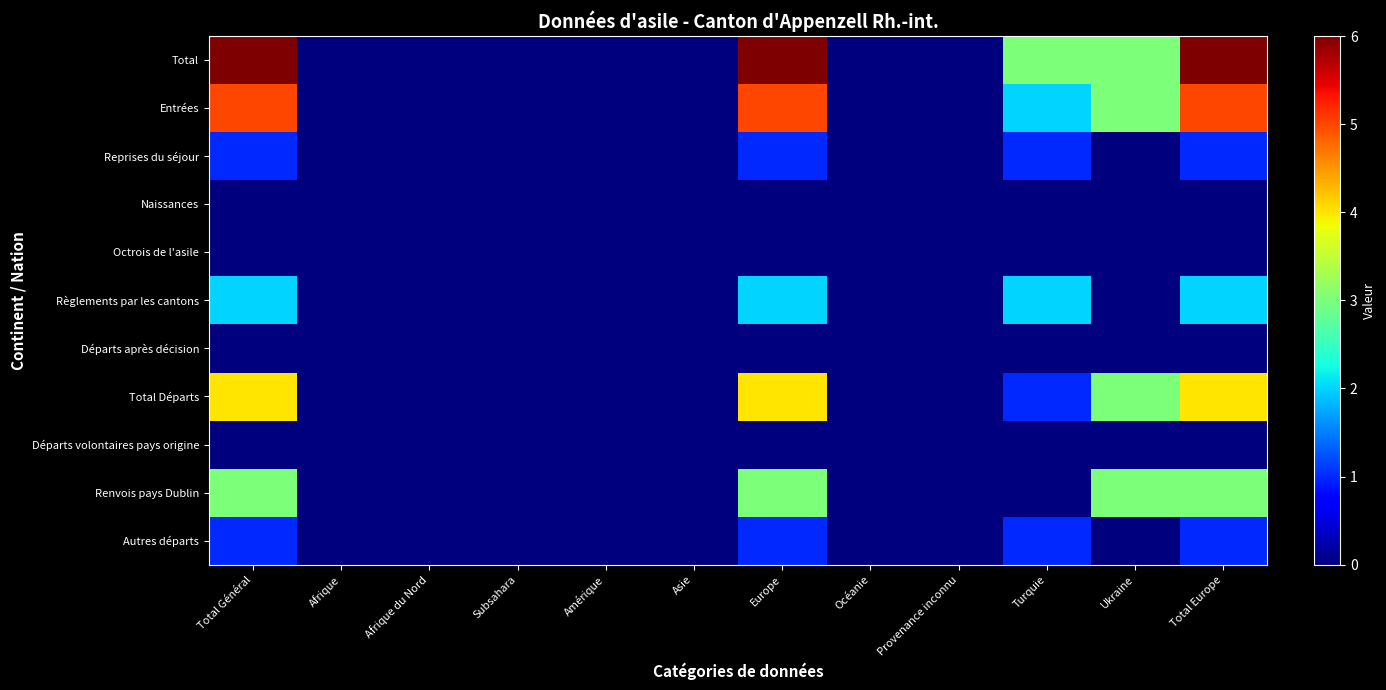

At which category is the sum across all series the highest?

Total Général